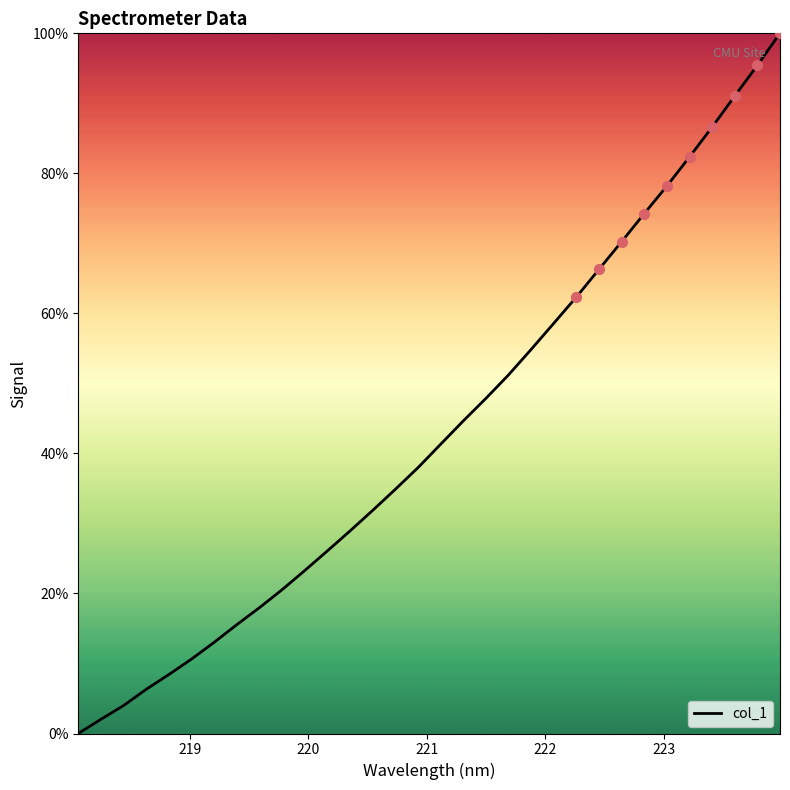

What is the maximum value shown in the chart?

100.0